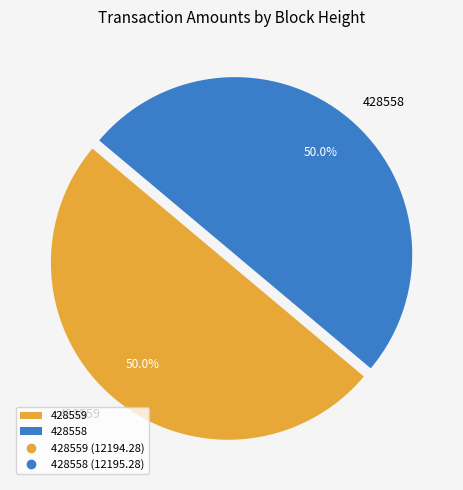

What is the total percentage of 428559 and 428558?

100.0%